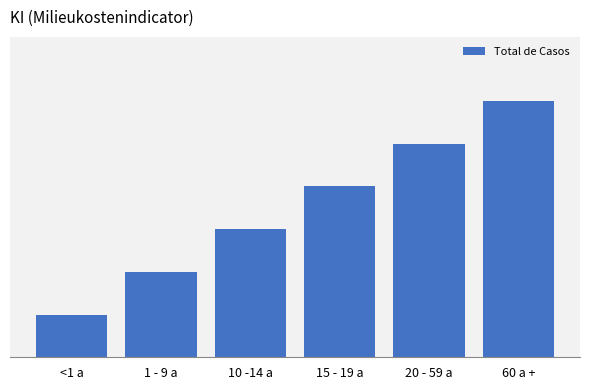

Rank the categories by value from lowest to highest.

<1 a, 1 - 9 a, 10 -14 a, 15 - 19 a, 20 - 59 a, 60 a +